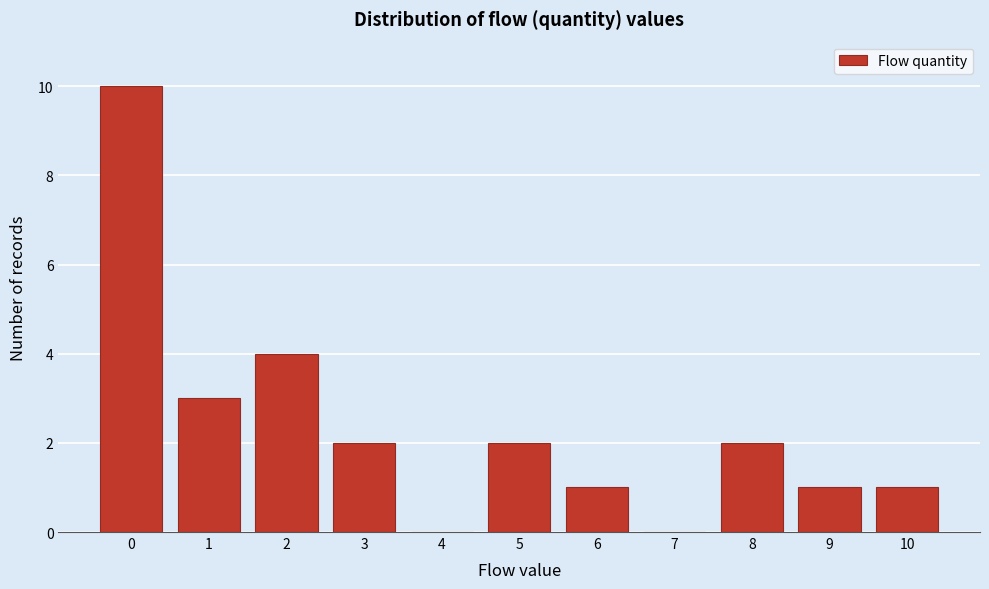

Reading left to right, what are all the values shown in this chart?

0=10	1=3	2=4	3=2	4=0	5=2	6=1	7=0	8=2	9=1	10=1